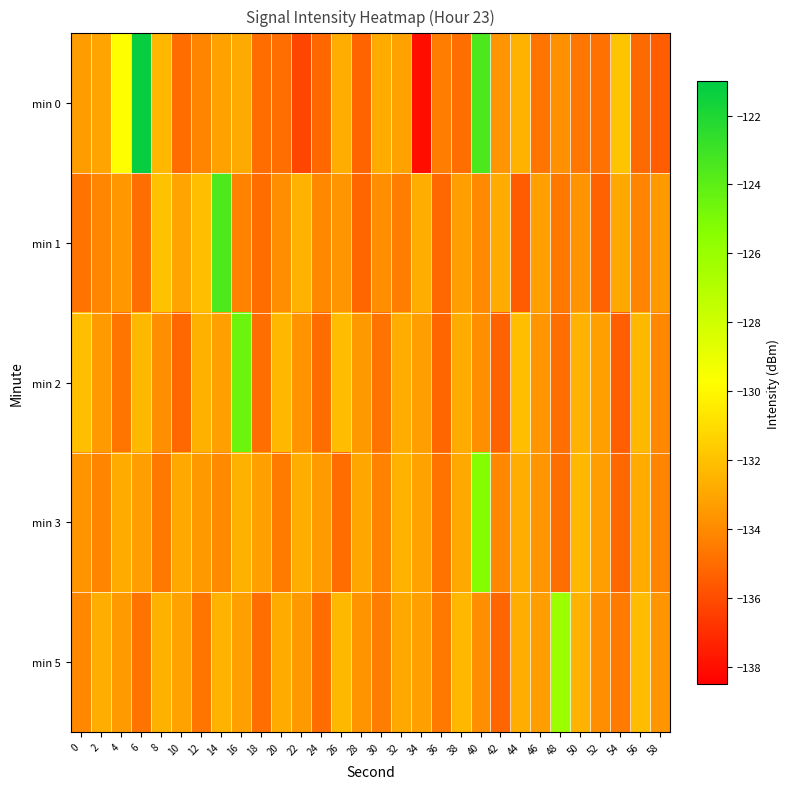

At which category is the sum across all series the highest?

40